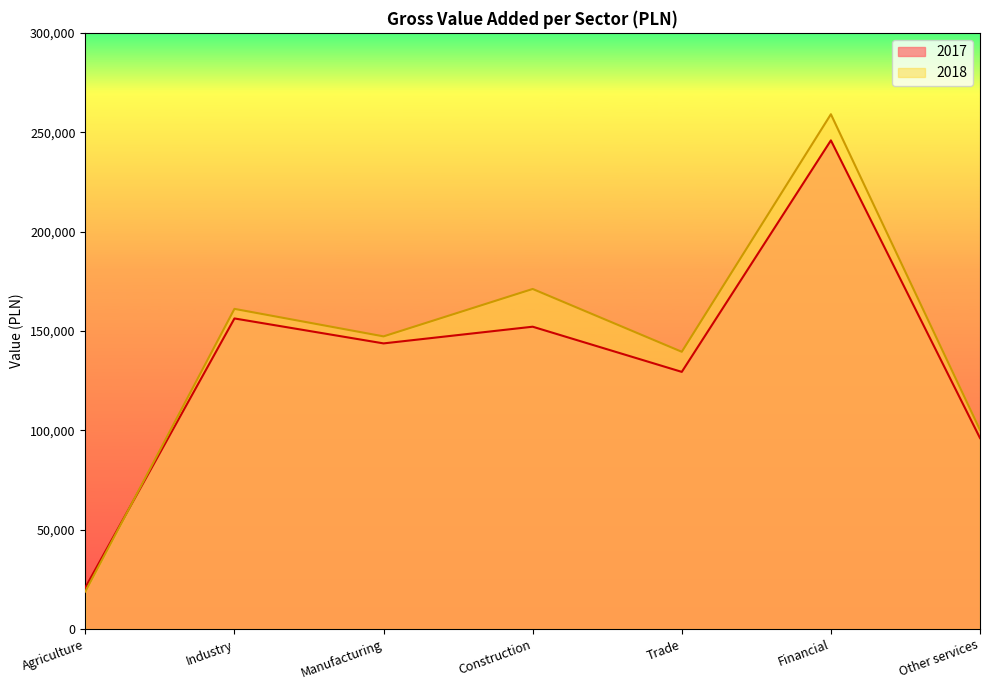

How many lines are shown in the chart?

2